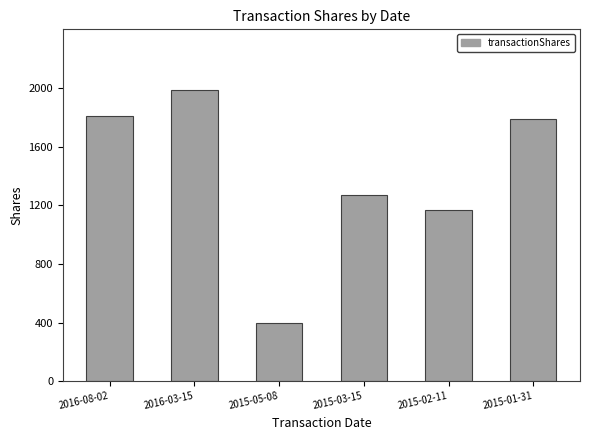

Which has a higher value, 2016-03-15 or 2015-02-11?

2016-03-15